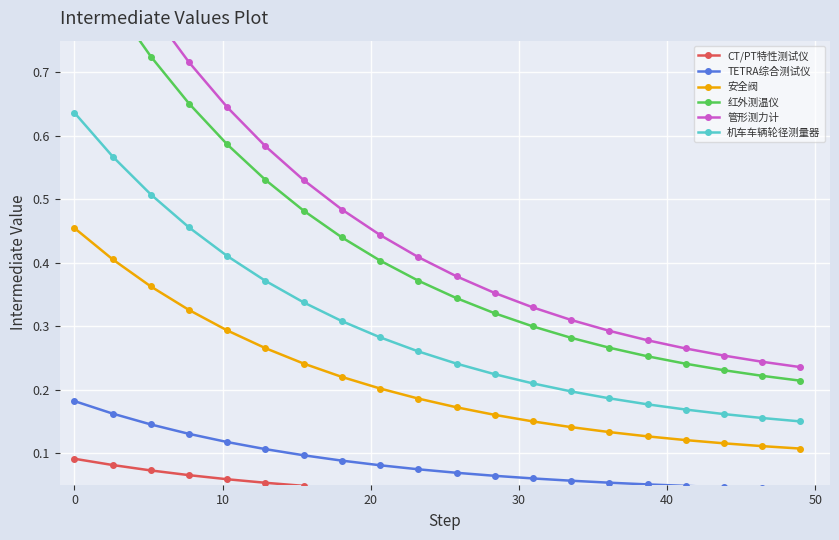

True or false: TETRA综合测试仪 and 机车车辆轮径测量器 intersect in this chart.

False